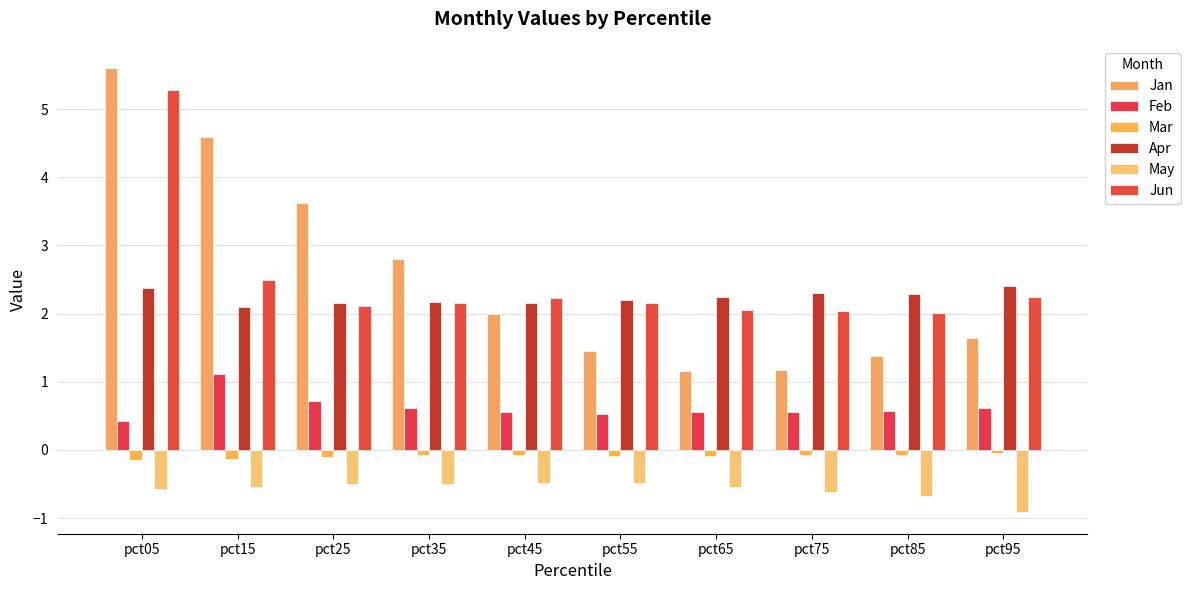

What is the minimum value for Mar?

-0.1